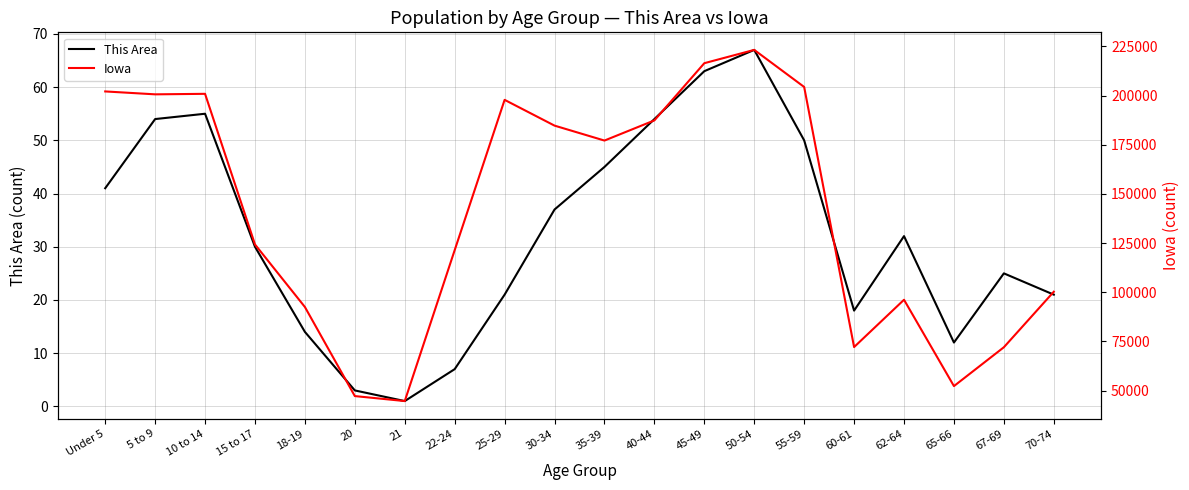

At 55-59, list the series in order from largest to smallest.

Iowa, This Area